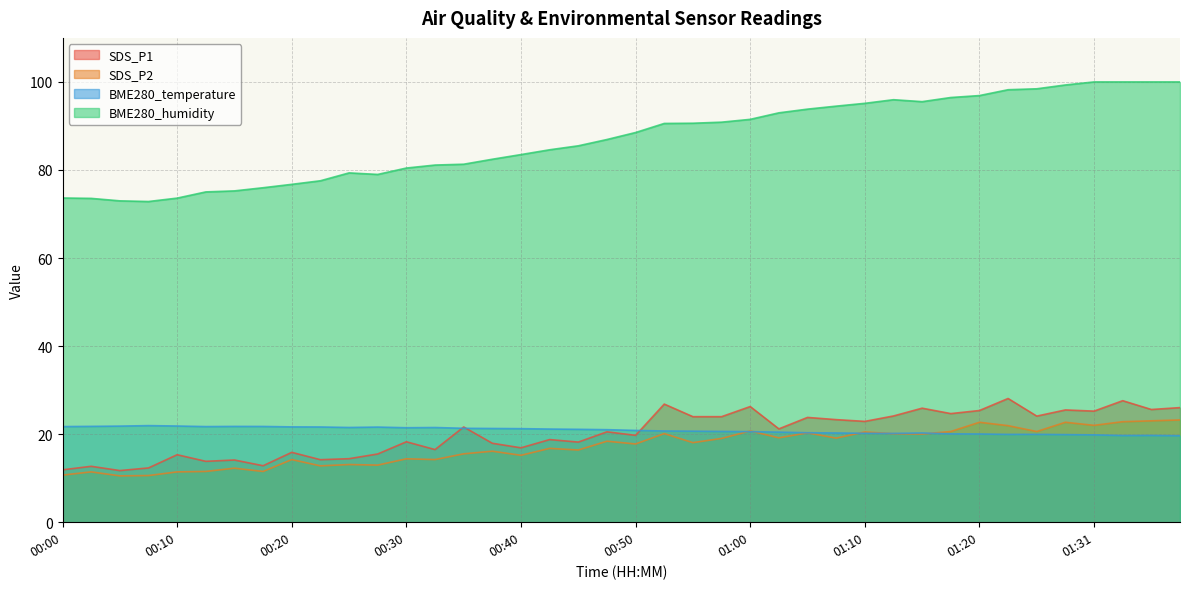

Where is the first local minimum for BME280_temperature?

00:12